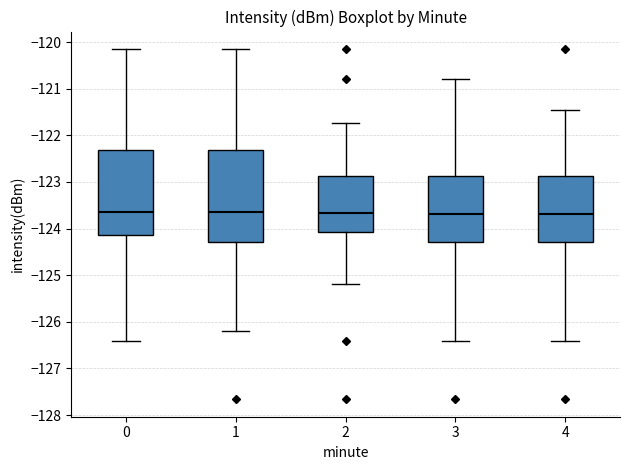

Comparing the boxes themselves (not the whiskers), which one is the tallest?

1